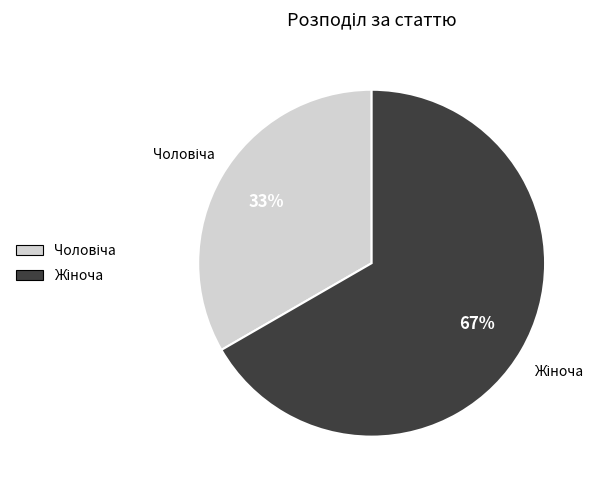

To the nearest percent, what is the average slice percentage?

50%